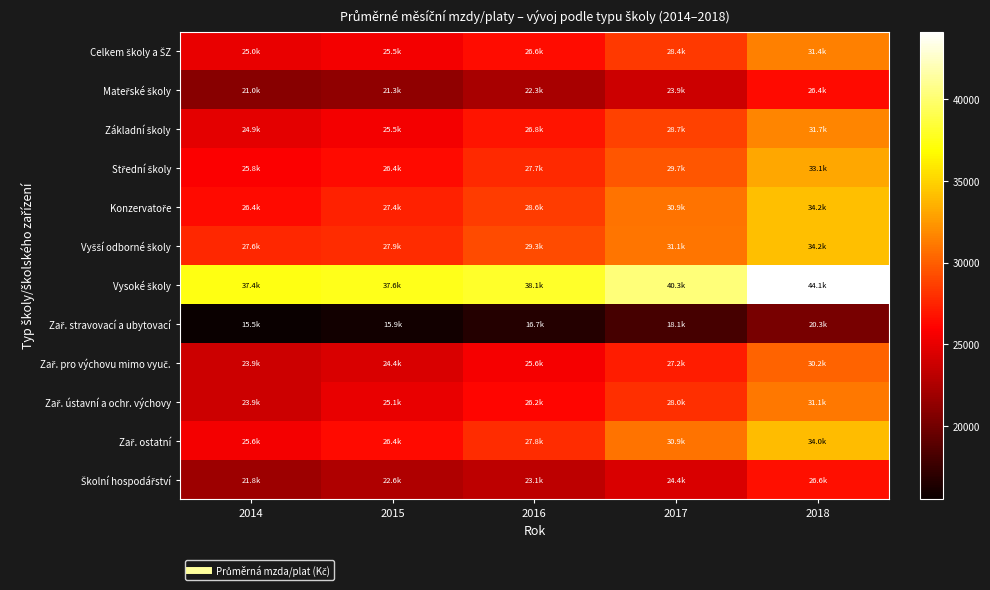

What is the difference between the highest and lowest values at 2017?

22110.8